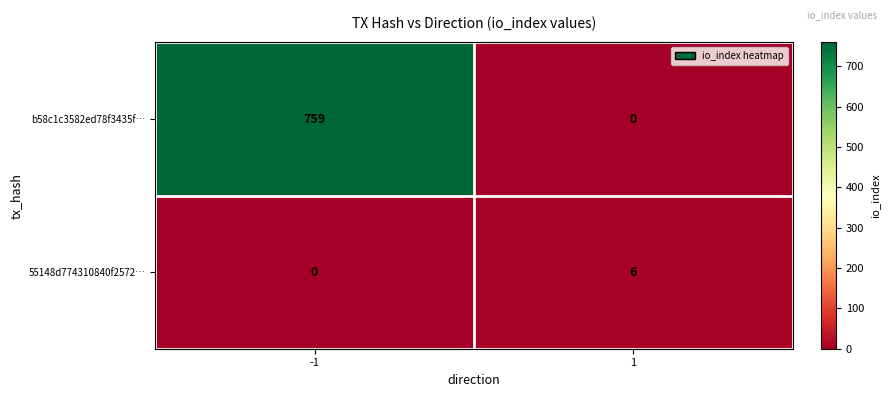

What value does the b58c1c3582ed78f3435f… series have at -1?

759